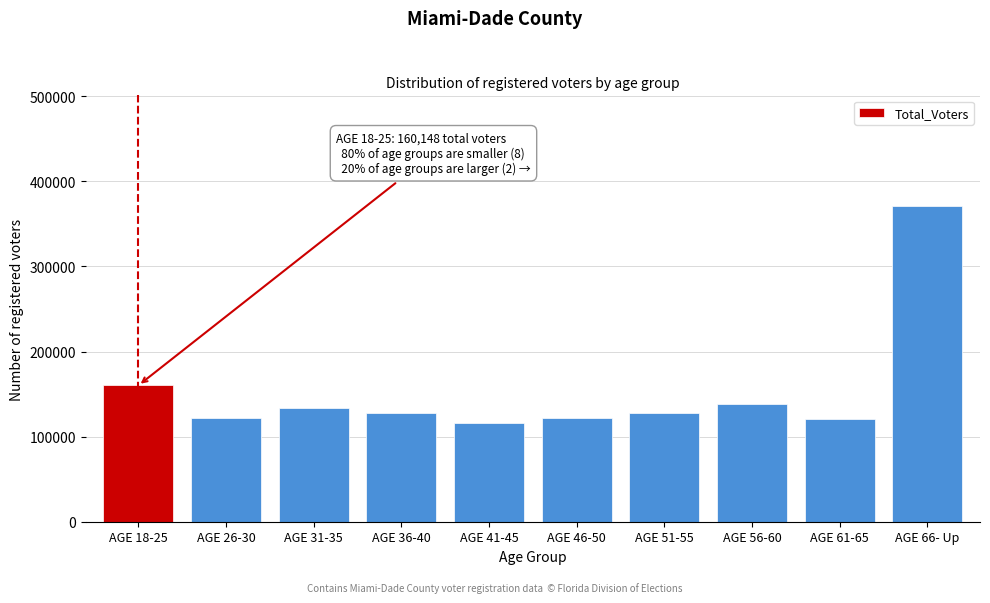

What is the maximum value shown in the chart?

371128